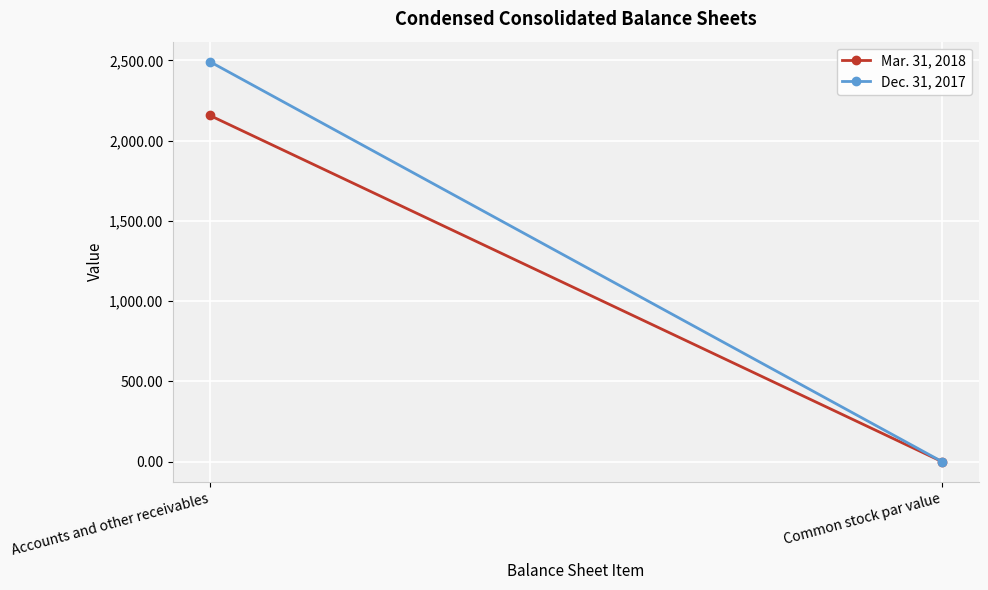

The value of Dec. 31, 2017 at Common stock par value is 0.0. True or false?

True